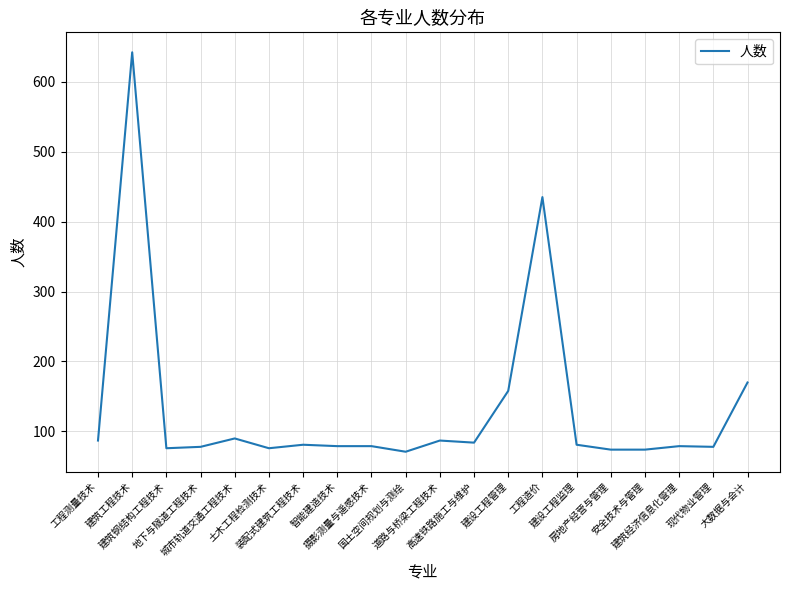

Is this an area chart (filled region under the line)?

No